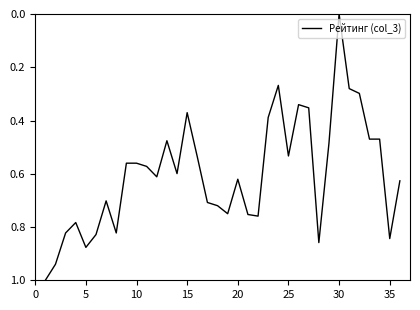

What is the difference between the maximum and minimum values?

1.0